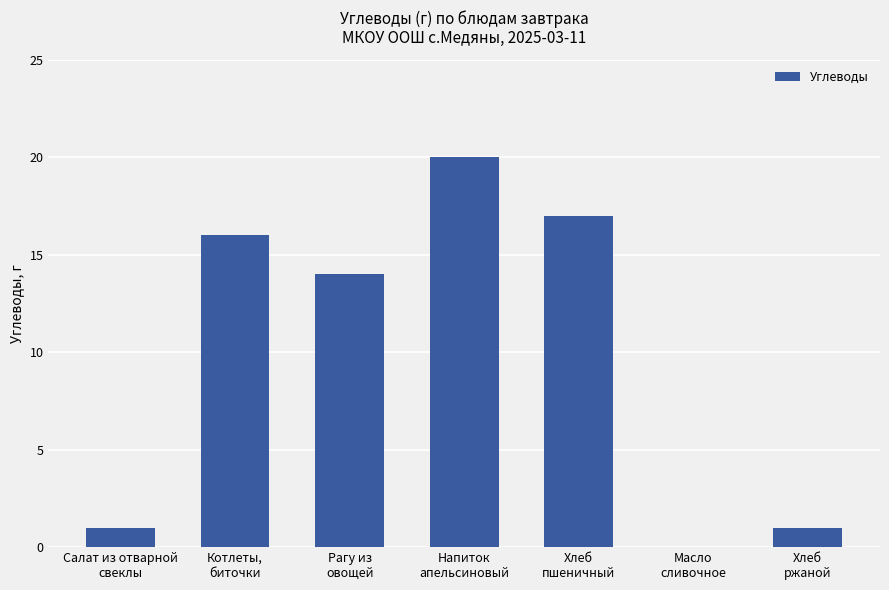

Reading left to right, transcribe all the data shown in this chart.

Салат из отварной
свеклы=1	Котлеты,
биточки=16	Рагу из
овощей=14	Напиток
апельсиновый=20	Хлеб
пшеничный=17	Масло
сливочное=0	Хлеб
ржаной=1